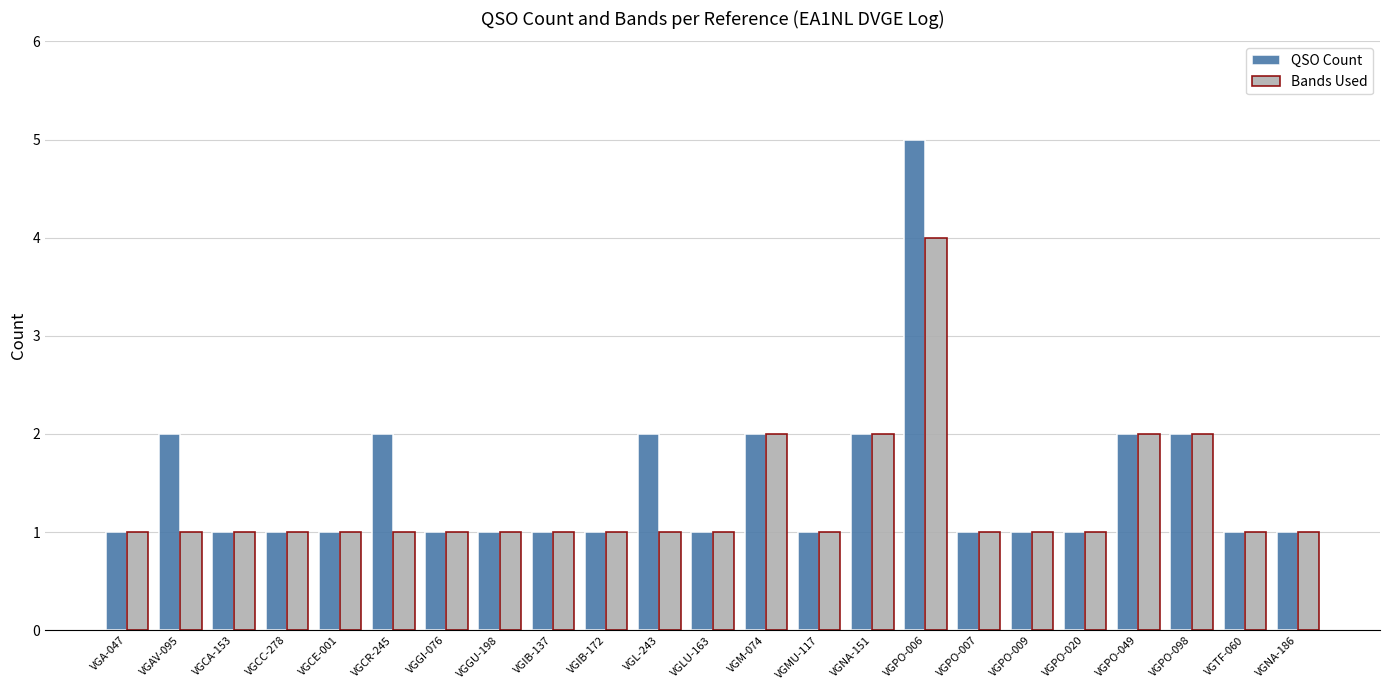

What is the minimum value shown in the chart?

1